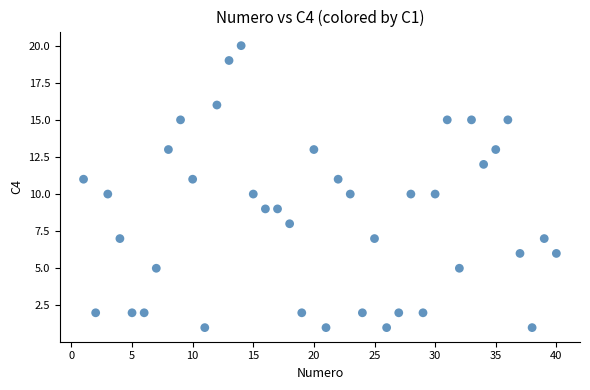

What is the range of Y values (max minus min)?

19